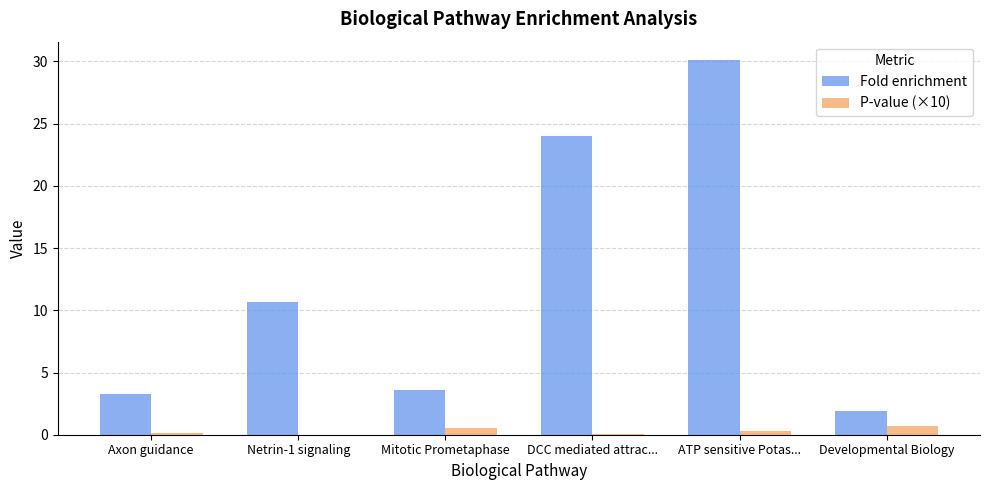

Read the P-value (×10) value at Developmental Biology.

0.7